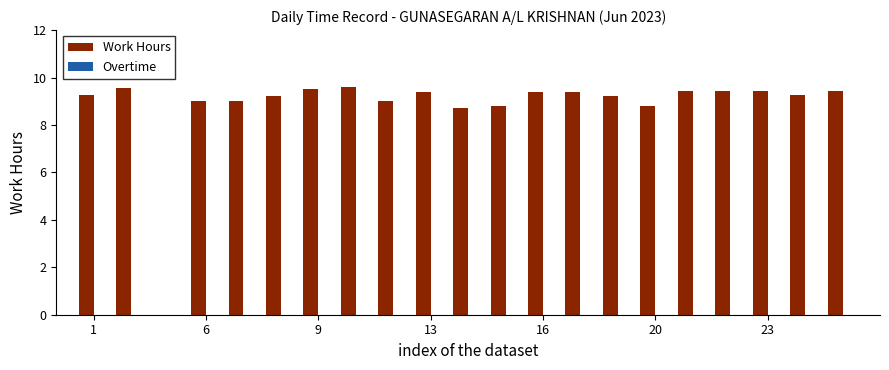

What is the greatest value displayed?

9.6